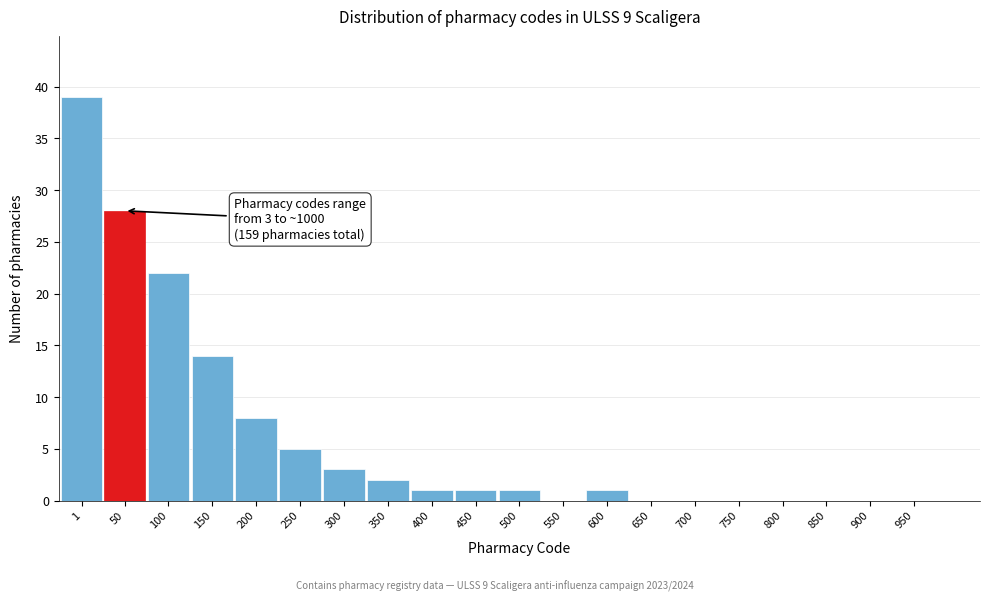

Reading right to left, extract all data points from this chart.

950=0	900=0	850=0	800=0	750=0	700=0	650=0	600=1	550=0	500=1	450=1	400=1	350=2	300=3	250=5	200=8	150=14	100=22	50=28	1=39